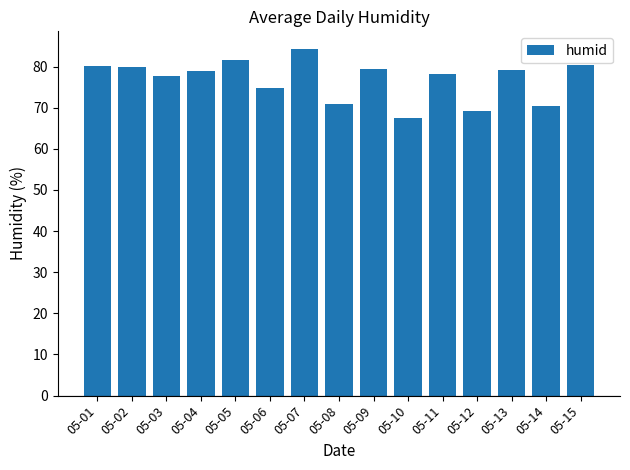

Does the chart contain stacked bars?

No